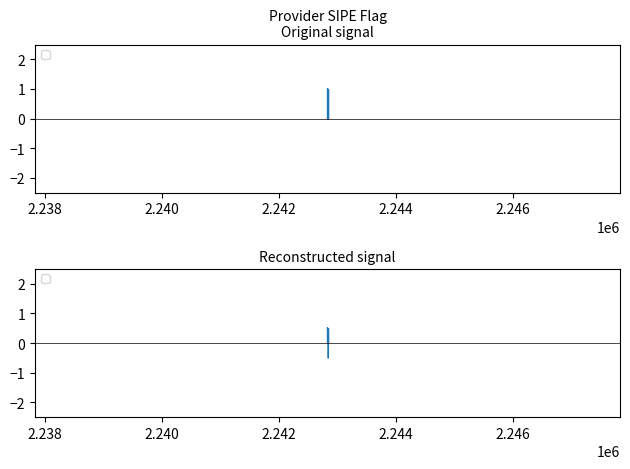

Where is the data nearest to the value 0?

2242838